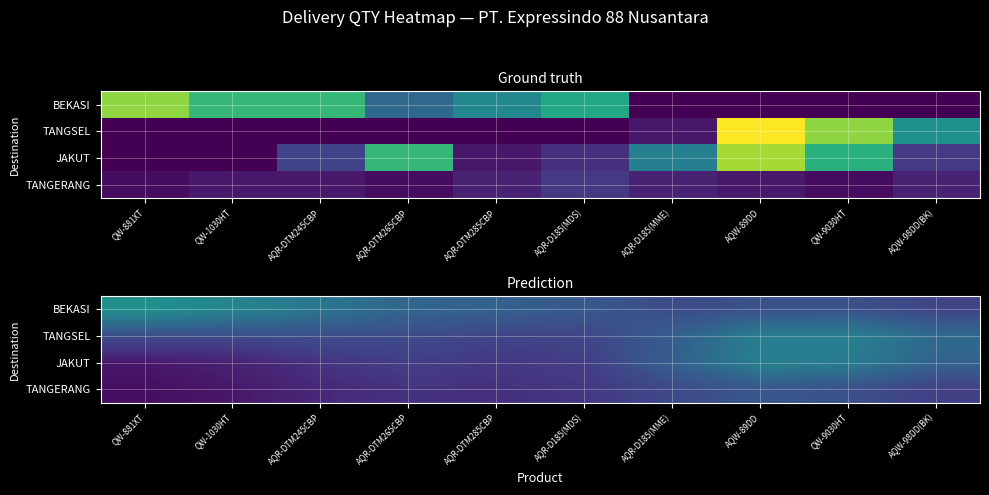

List the labels in order of JAKUT value, smallest first.

QW-881XT, QW-1030HT, AQR-DTM245CBP, AQR-DTM285CBP, AQR-D185(MDS), AQR-DTM265CBP, AQR-D185(MME), AQW-98DD(BK), QW-9030HT, AQW-89DD